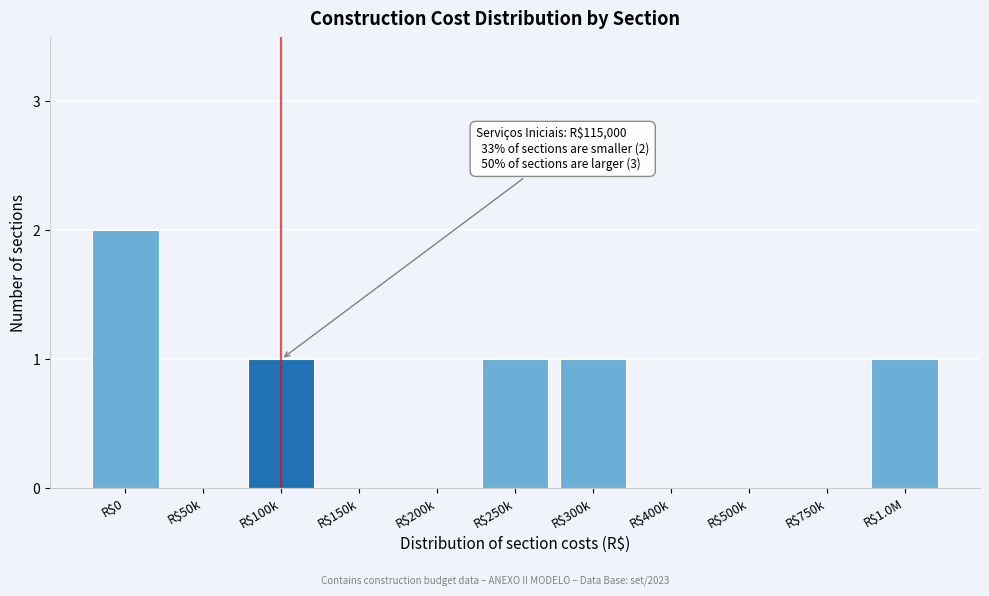

What is the sum of all values?

6